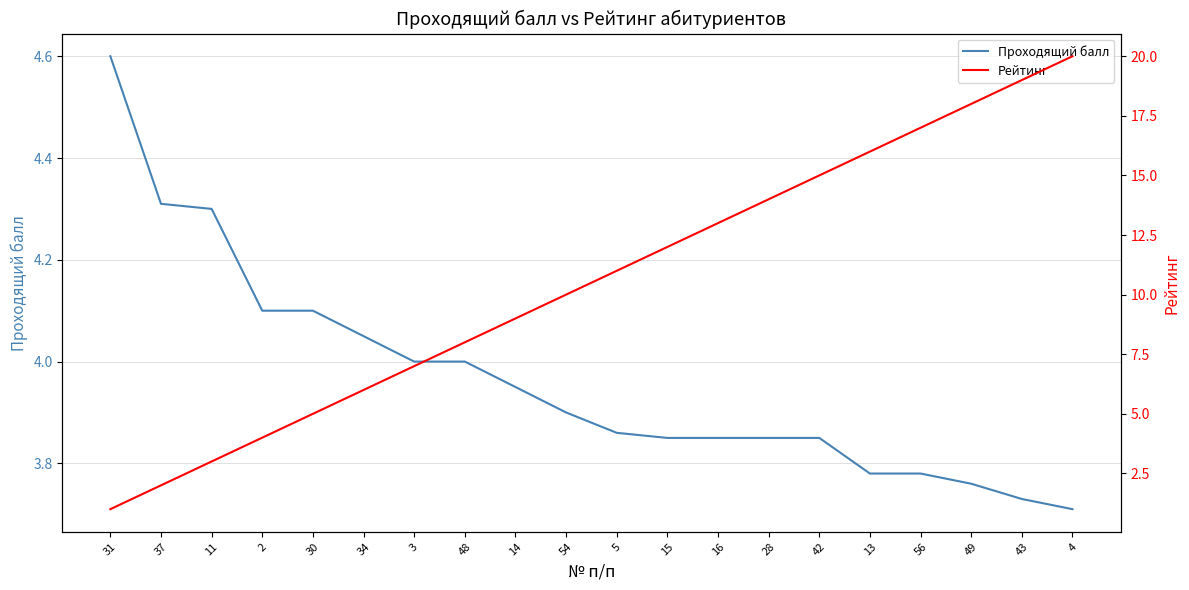

True or false: Проходящий балл and Рейтинг intersect in this chart.

True